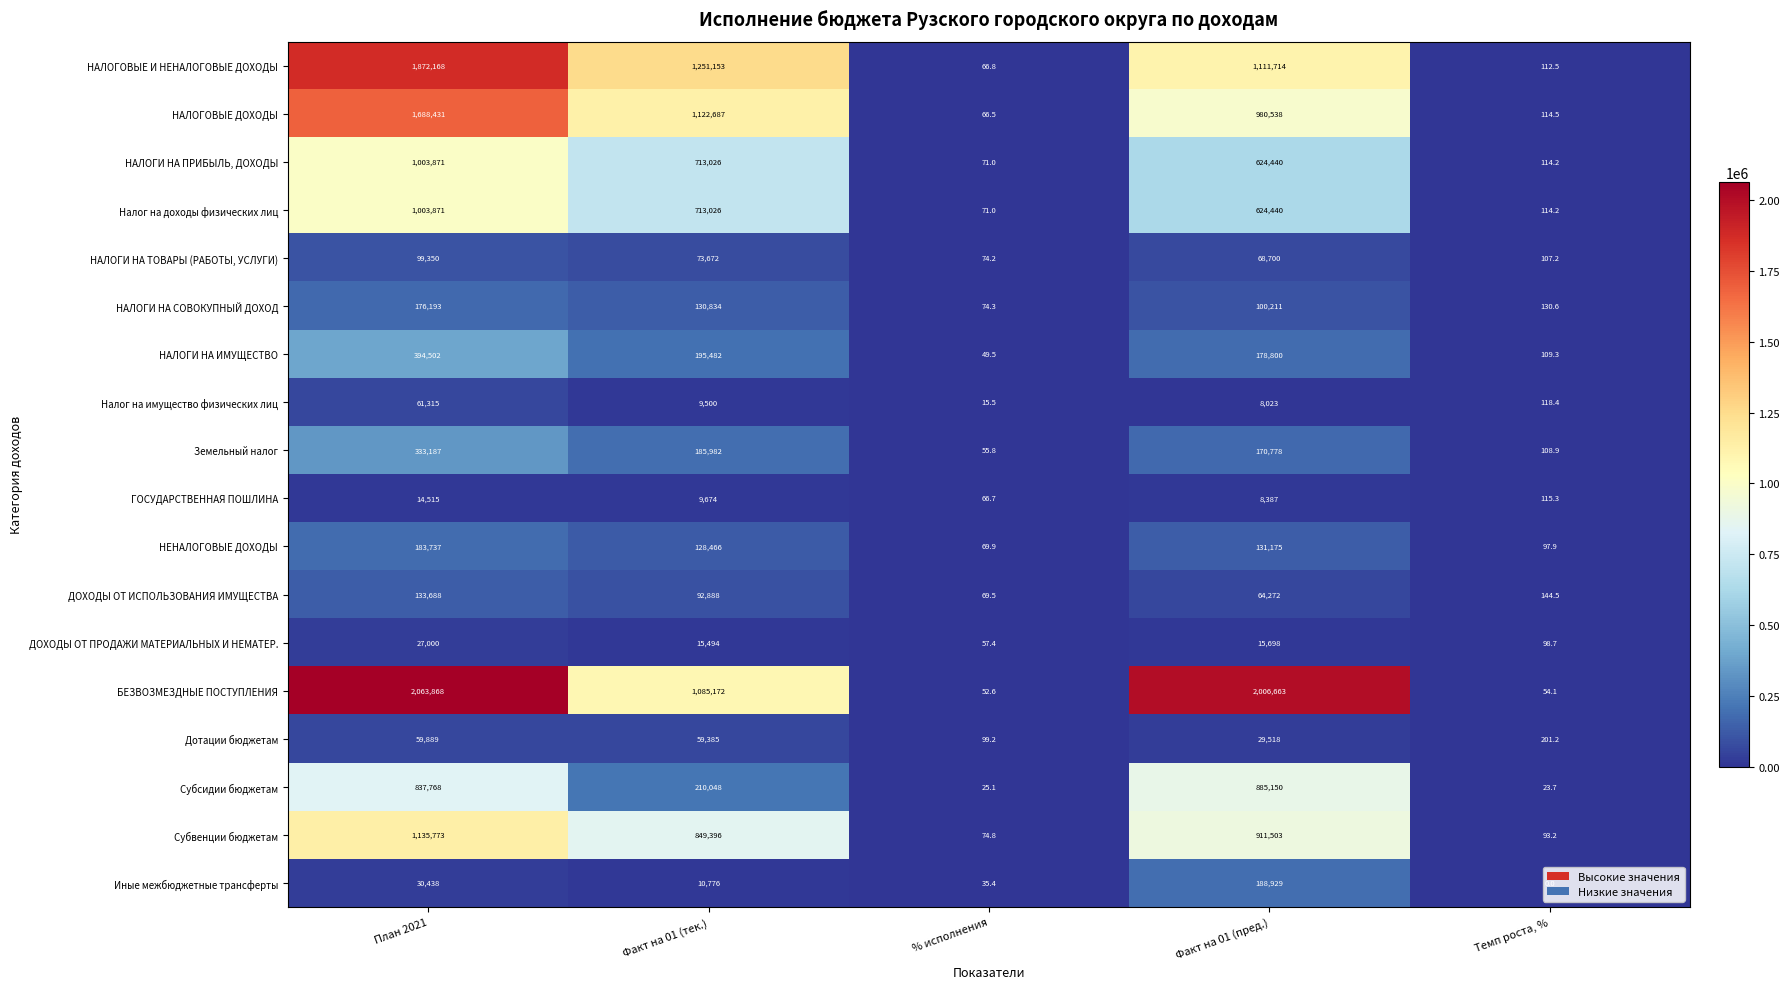

At which label does НАЛОГИ НА ТОВАРЫ (РАБОТЫ, УСЛУГИ) first exceed 68700?

План 2021